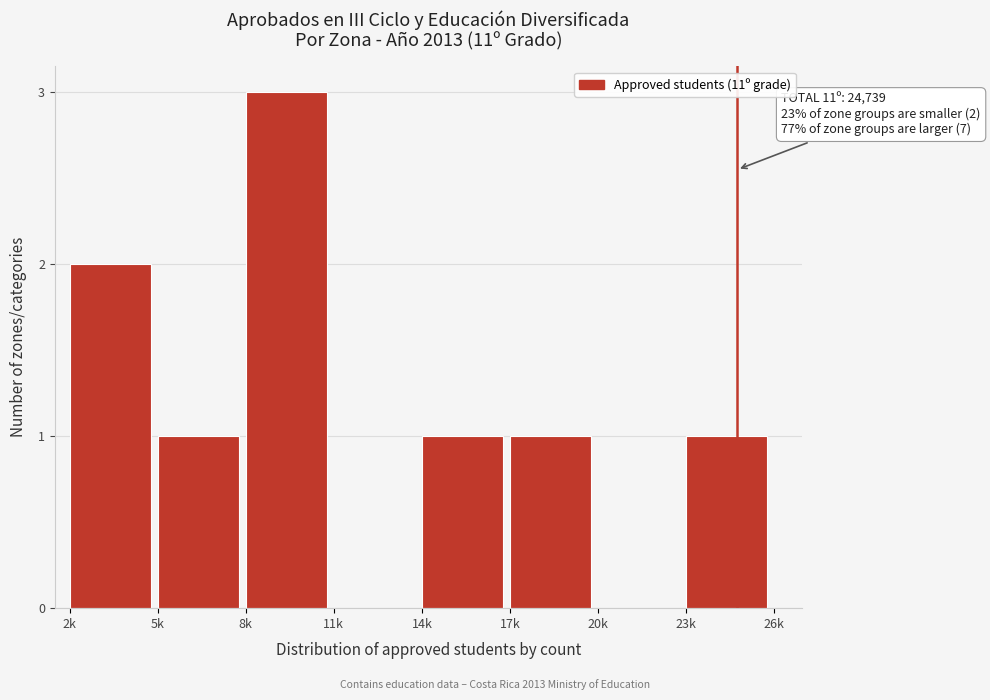

Reading left to right, what are all the values shown in this chart?

2k=2	5k=1	8k=3	11k=0	14k=1	17k=1	20k=0	23k=1